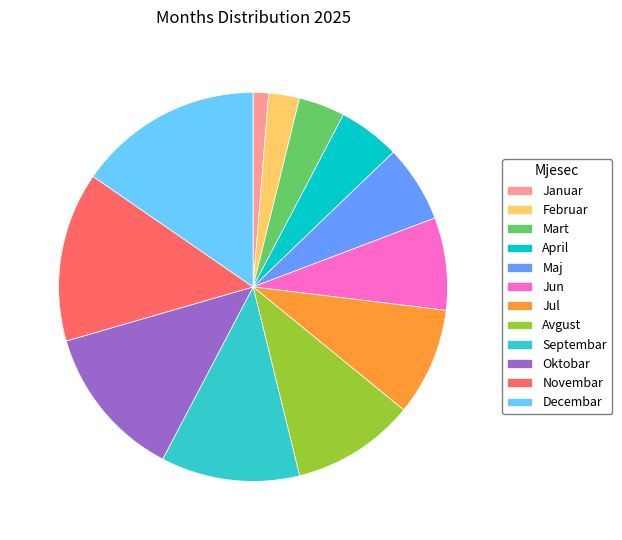

How many slices are in this pie chart?

12